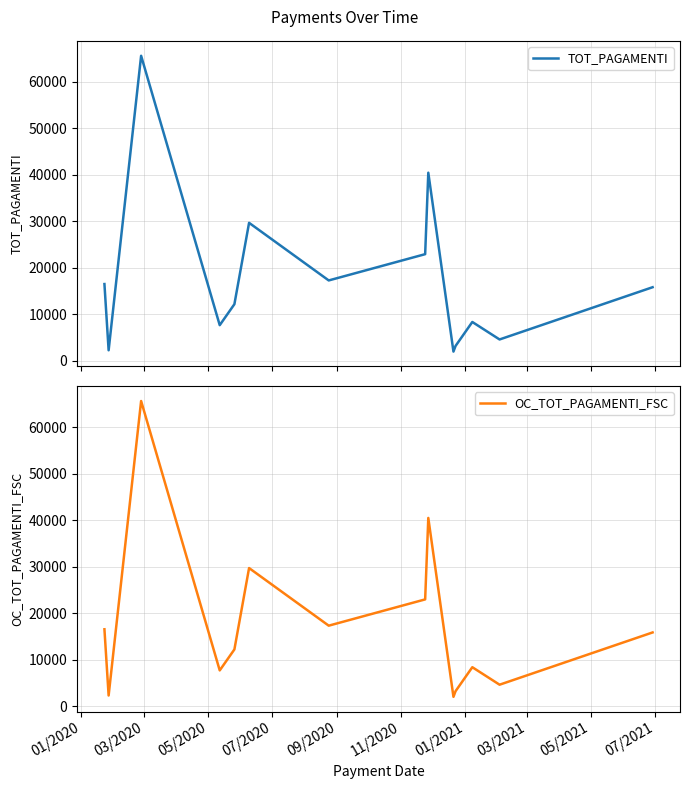

List the series in order of their peak value, highest first.

TOT_PAGAMENTI, OC_TOT_PAGAMENTI_FSC